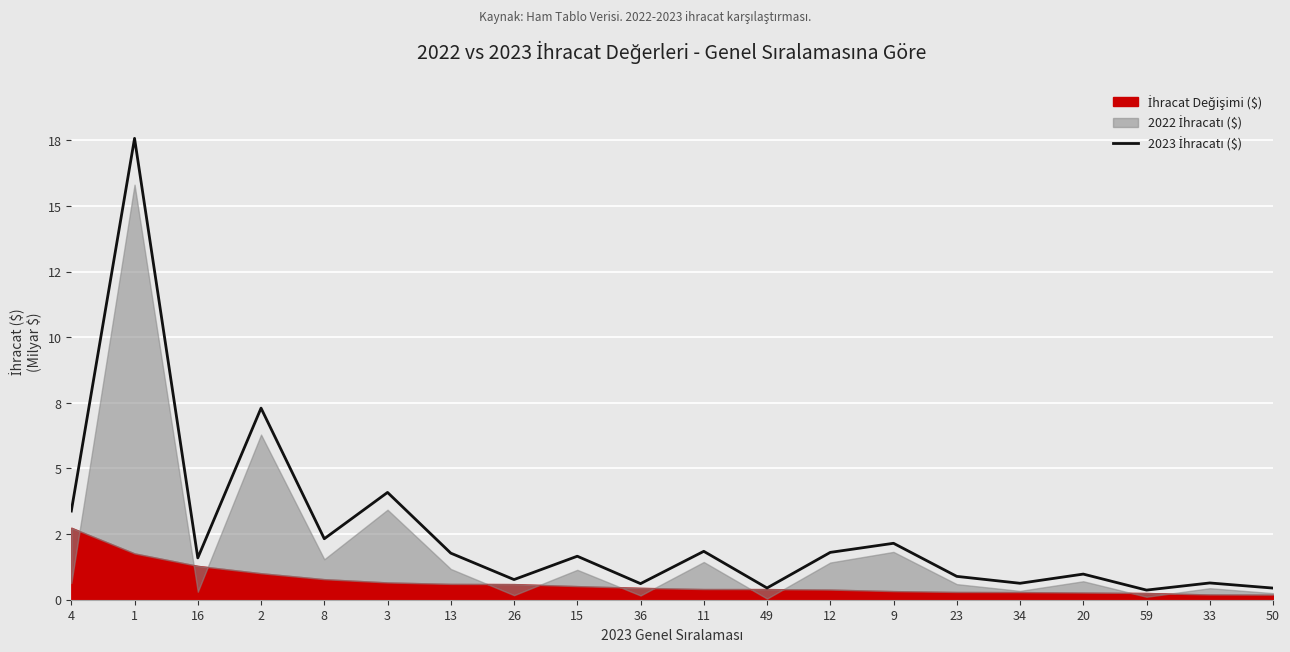

What is the difference between the maximum and minimum values?

17.2